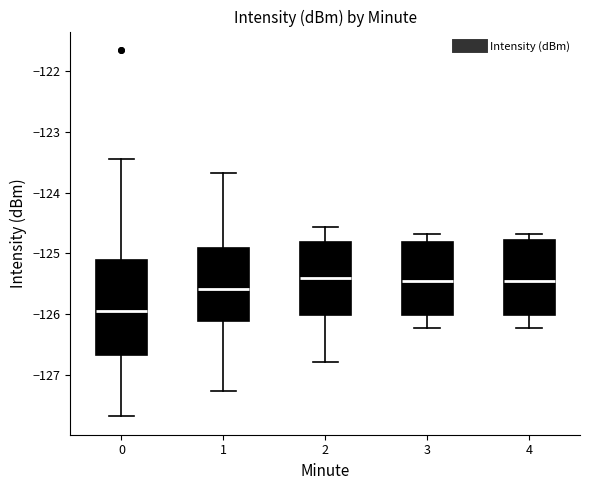

Where does the upper whisker of the box at x = 0 end on the y-axis? The values are not printed on the chart, so give them approximately, as read against the axis.

-123.4